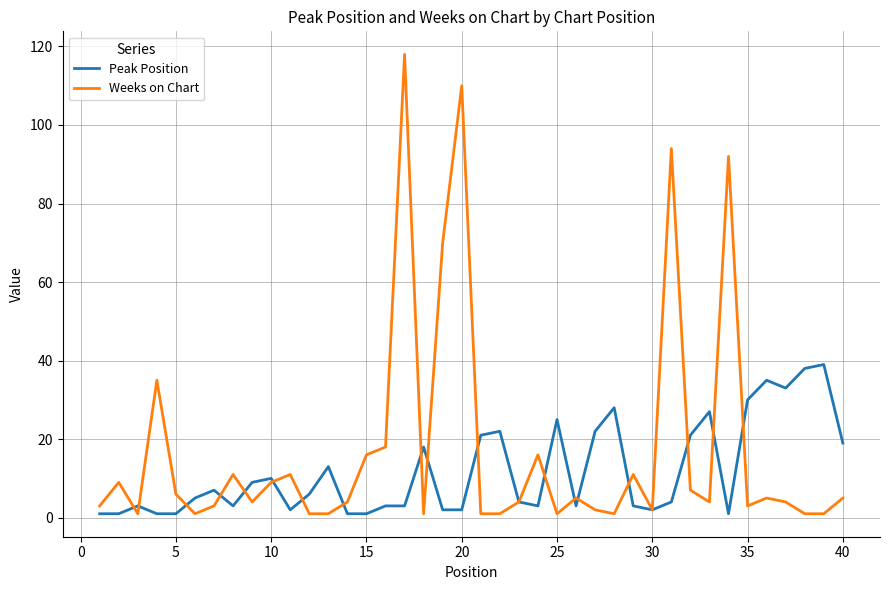

Rank the series by their average value, from lowest to highest.

Peak Position, Weeks on Chart